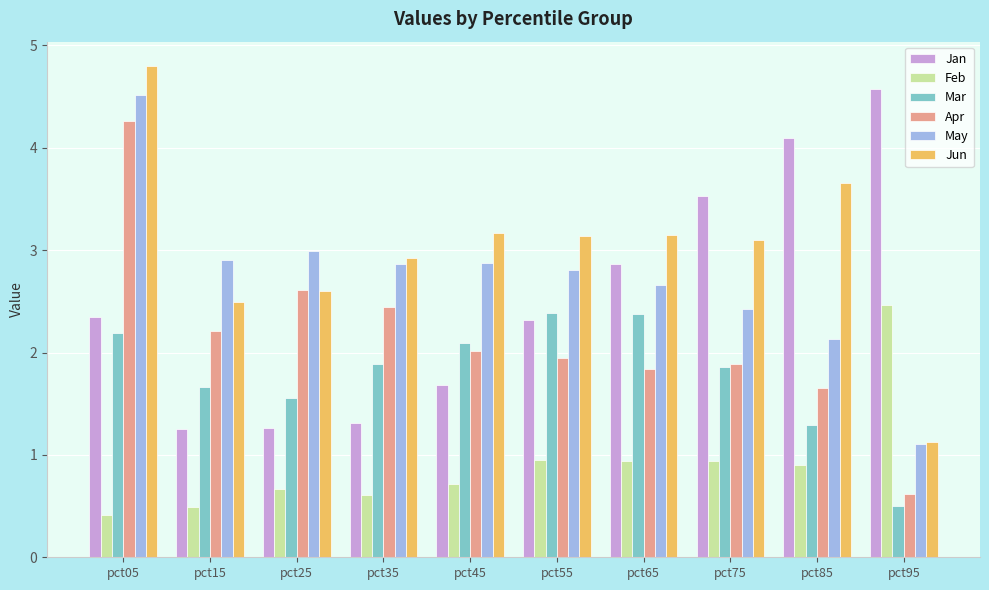

How many bars are there in total?

60